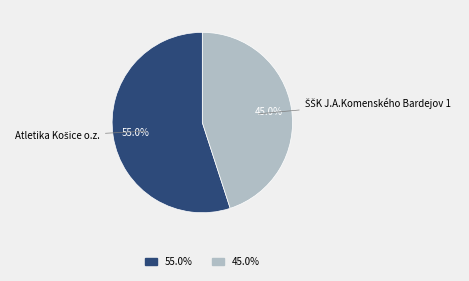

Is there any slice that represents more than half of the pie?

Yes